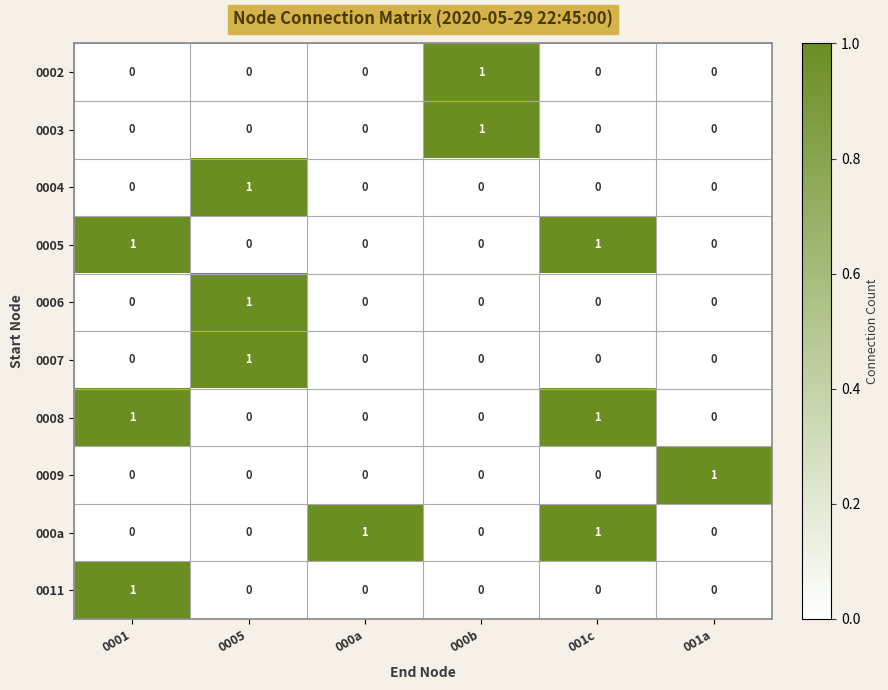

At how many categories does at least one series exceed 0?

6